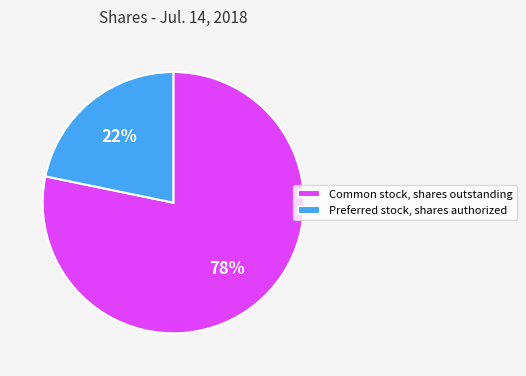

True or false: Common stock, shares outstanding accounts for 89% of the total.

False